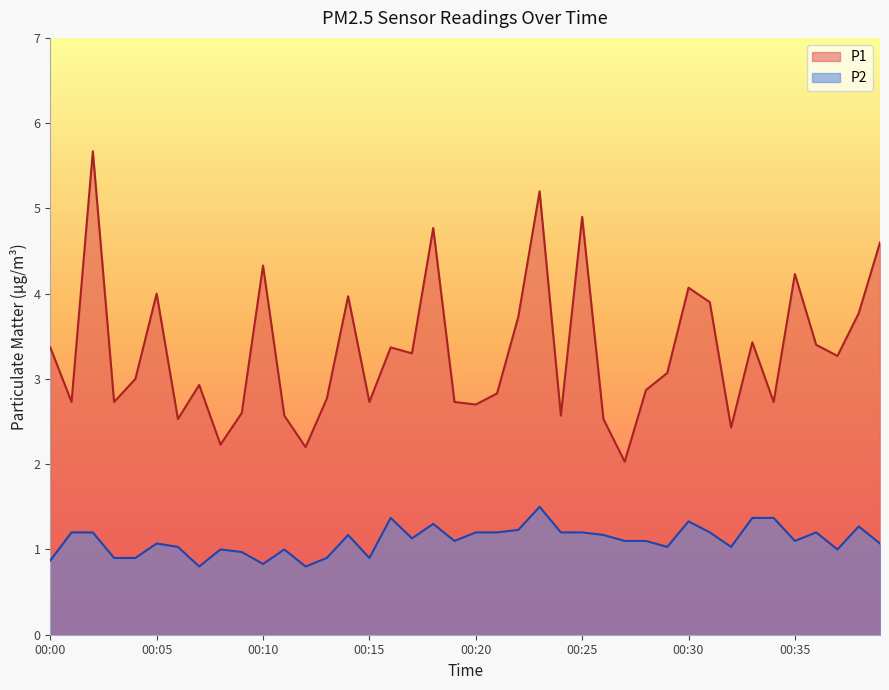

Which label corresponds to the smallest value in the chart?

00:07